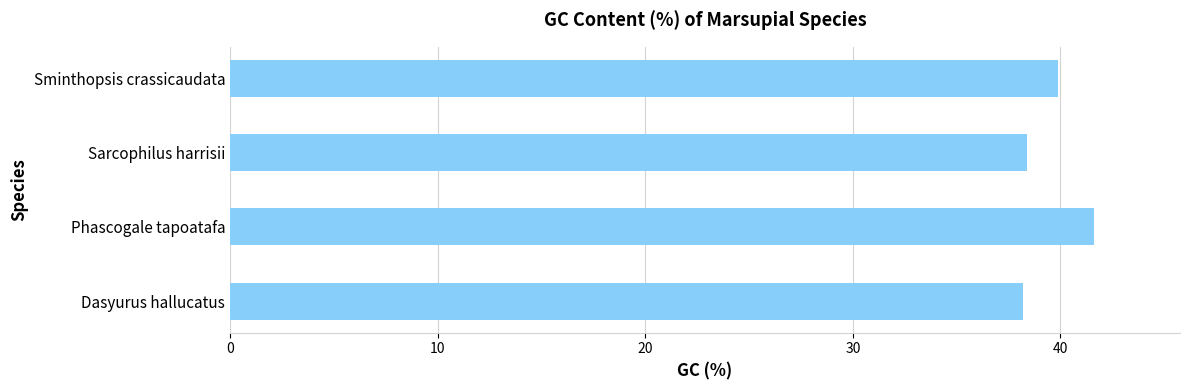

Approximately how many times larger is the value at Phascogale tapoatafa compared to Dasyurus hallucatus?

1.1